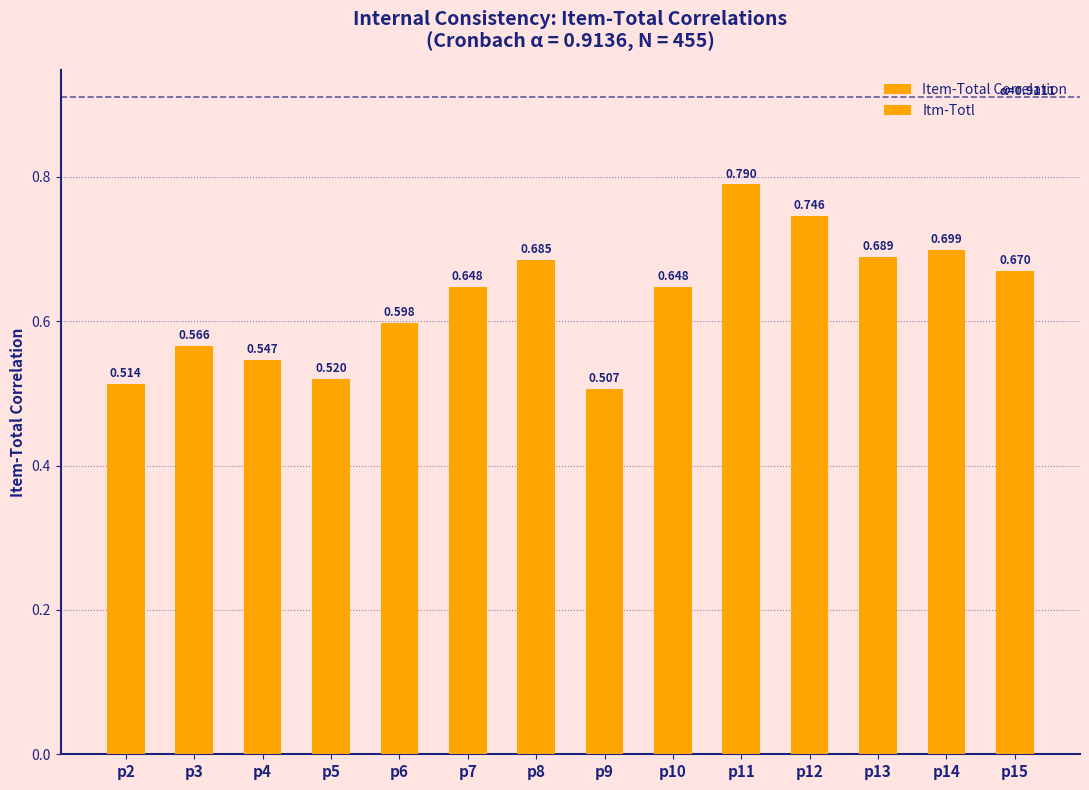

Where is Itm-Totl nearest to the value 0?

p9